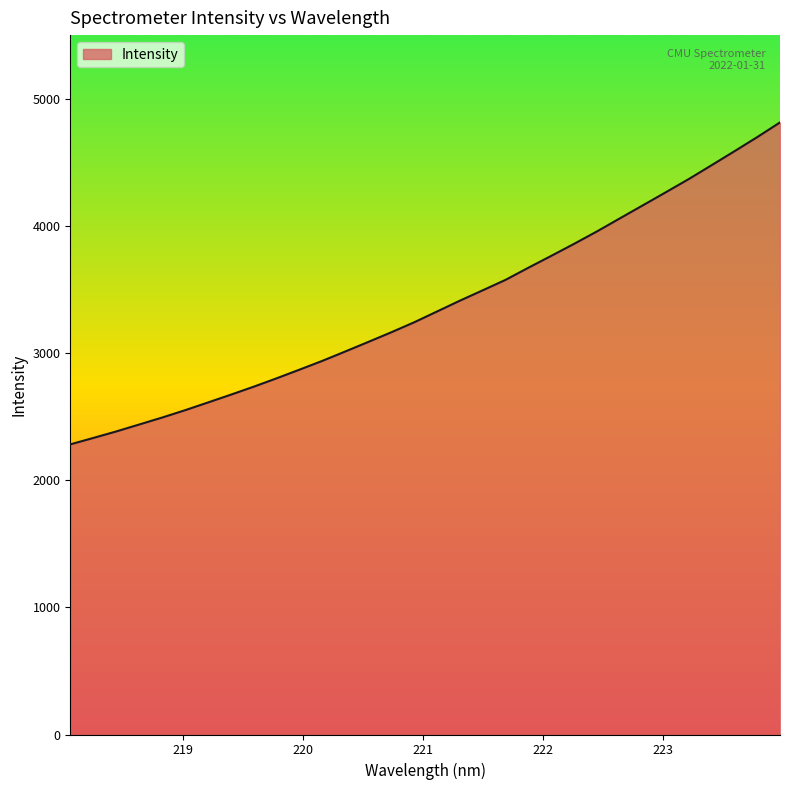

What is the minimum value shown in the chart?

2281.5